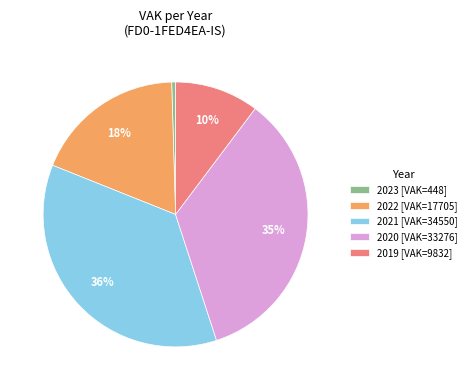

Rank the categories by value from lowest to highest.

2023 [VAK=448], 2019 [VAK=9832], 2022 [VAK=17705], 2020 [VAK=33276], 2021 [VAK=34550]